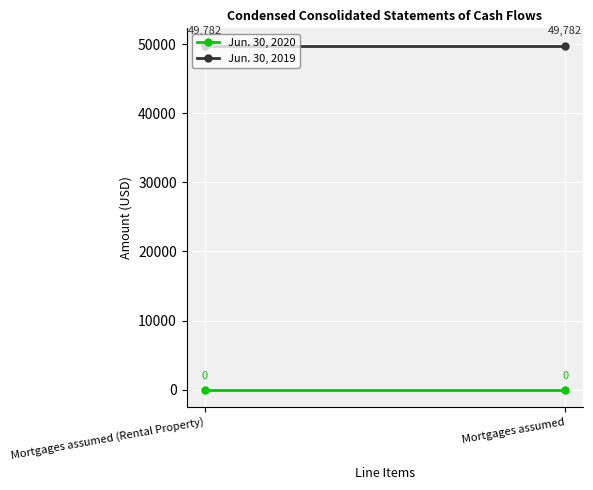

Is the value of Jun. 30, 2019 at Mortgages assumed (Rental Property) greater than the value of Jun. 30, 2020 at Mortgages assumed (Rental Property)?

Yes